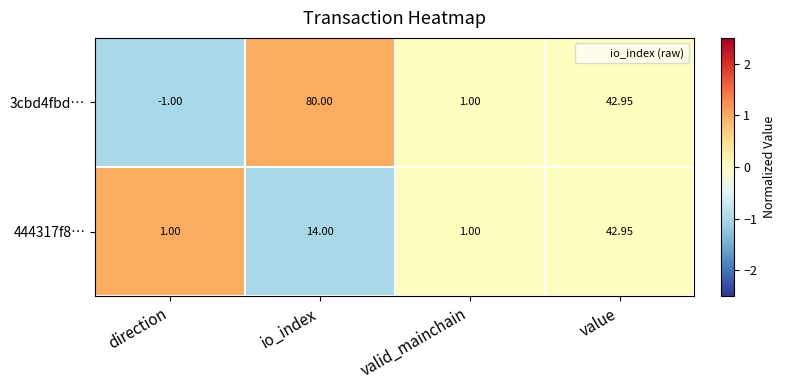

Which category has the lowest value across all series?

direction